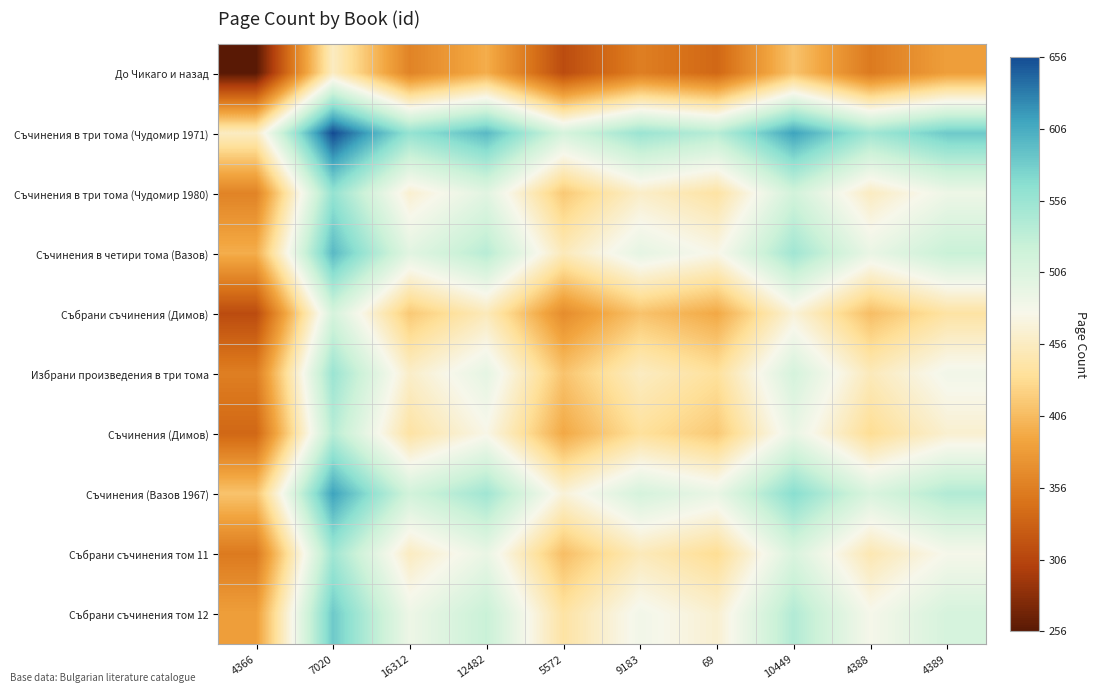

What is the difference between the highest and lowest values at 16312?

200